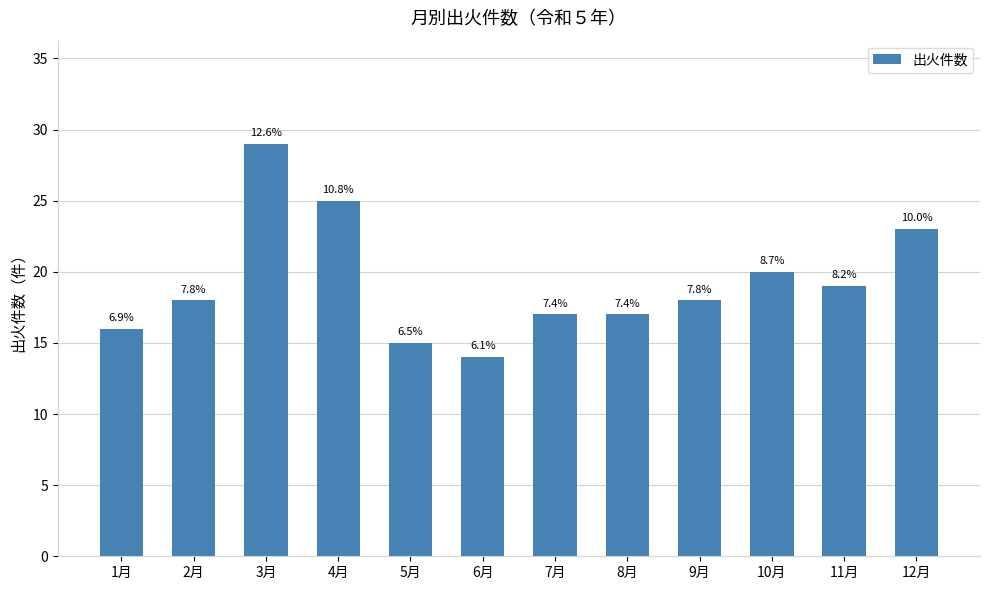

Read the value at 2月, to the nearest 5.

20